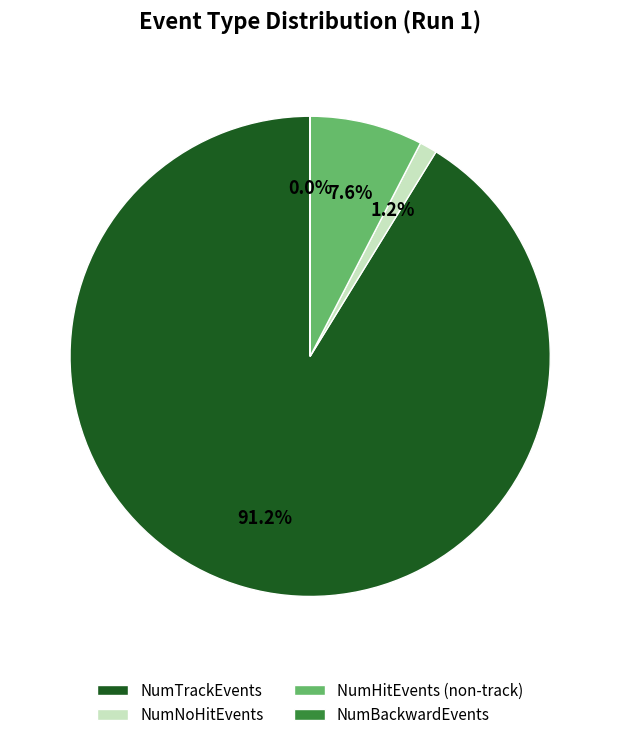

How much of the chart is everything except NumHitEvents (non-track)?

92.4%